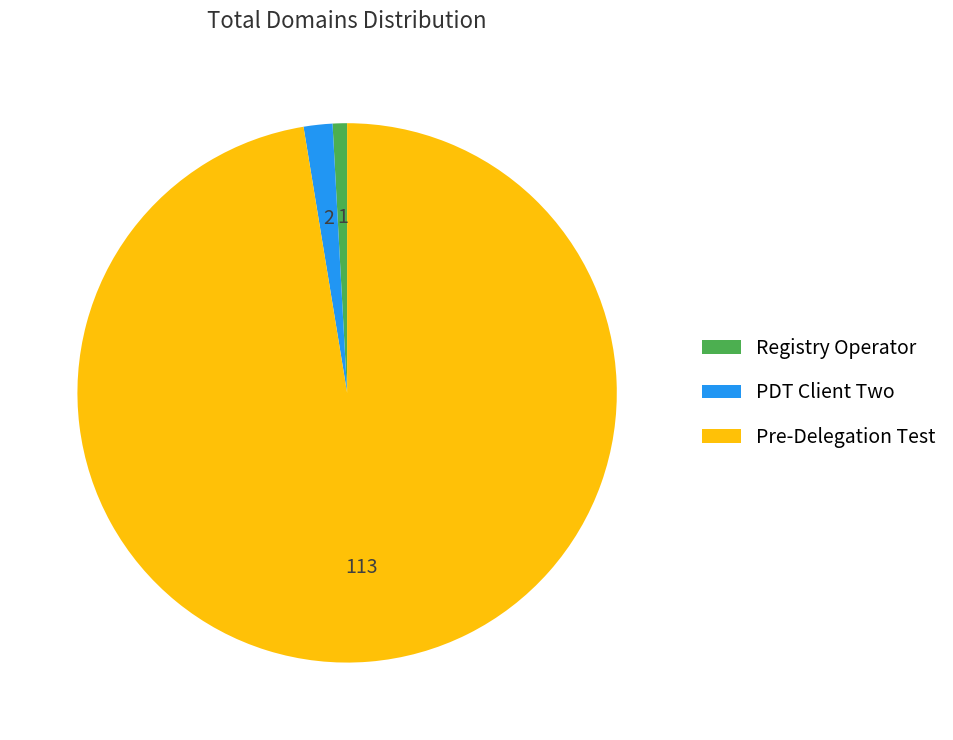

Is there a majority slice in this chart?

Yes